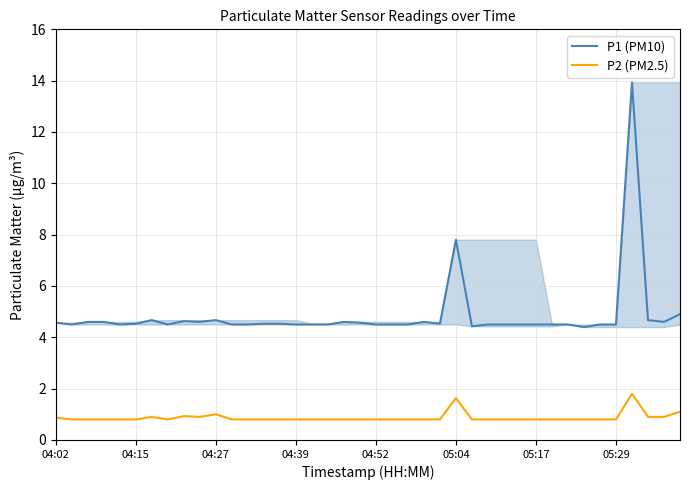

True or false: P2 (PM2.5) and P1 (PM10) cross at least once.

False